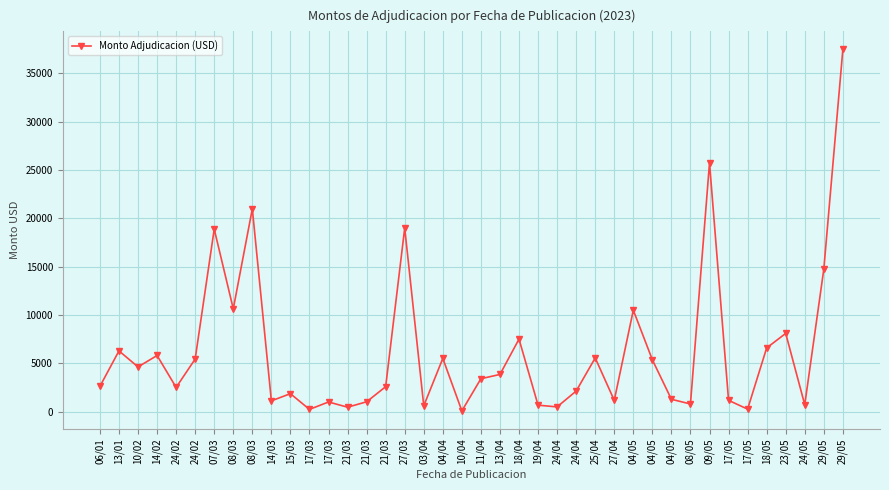

How many lines are shown in the chart?

1